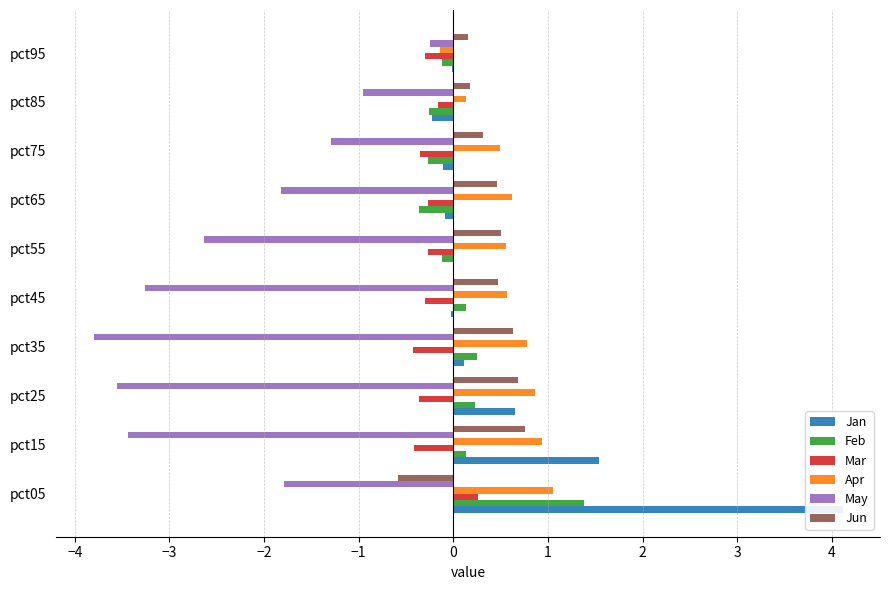

Count the number of data series in this chart.

6